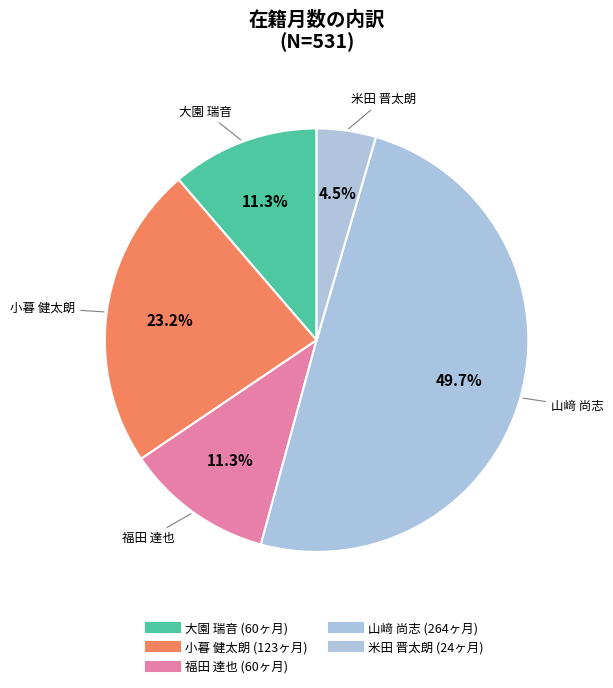

Approximately how many times larger is the value at 小暮 健太朗 compared to 大園 瑞音?

2.0